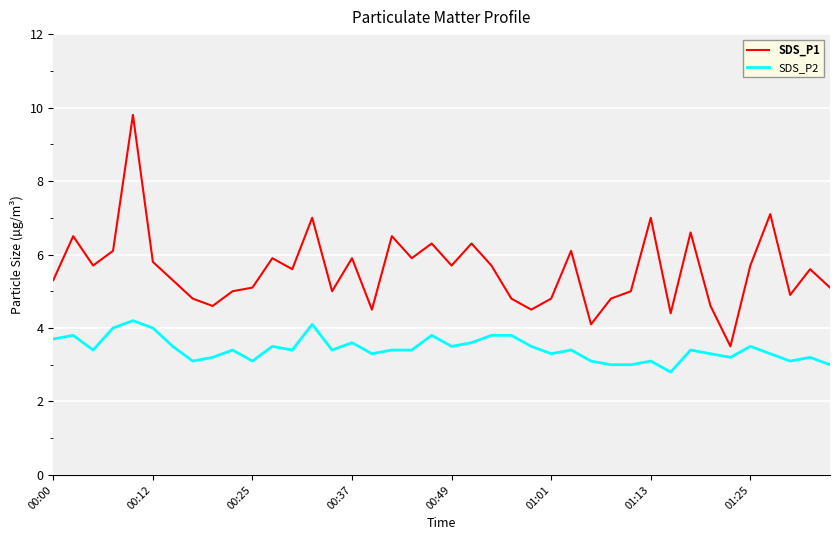

What is the greatest value displayed?

9.8